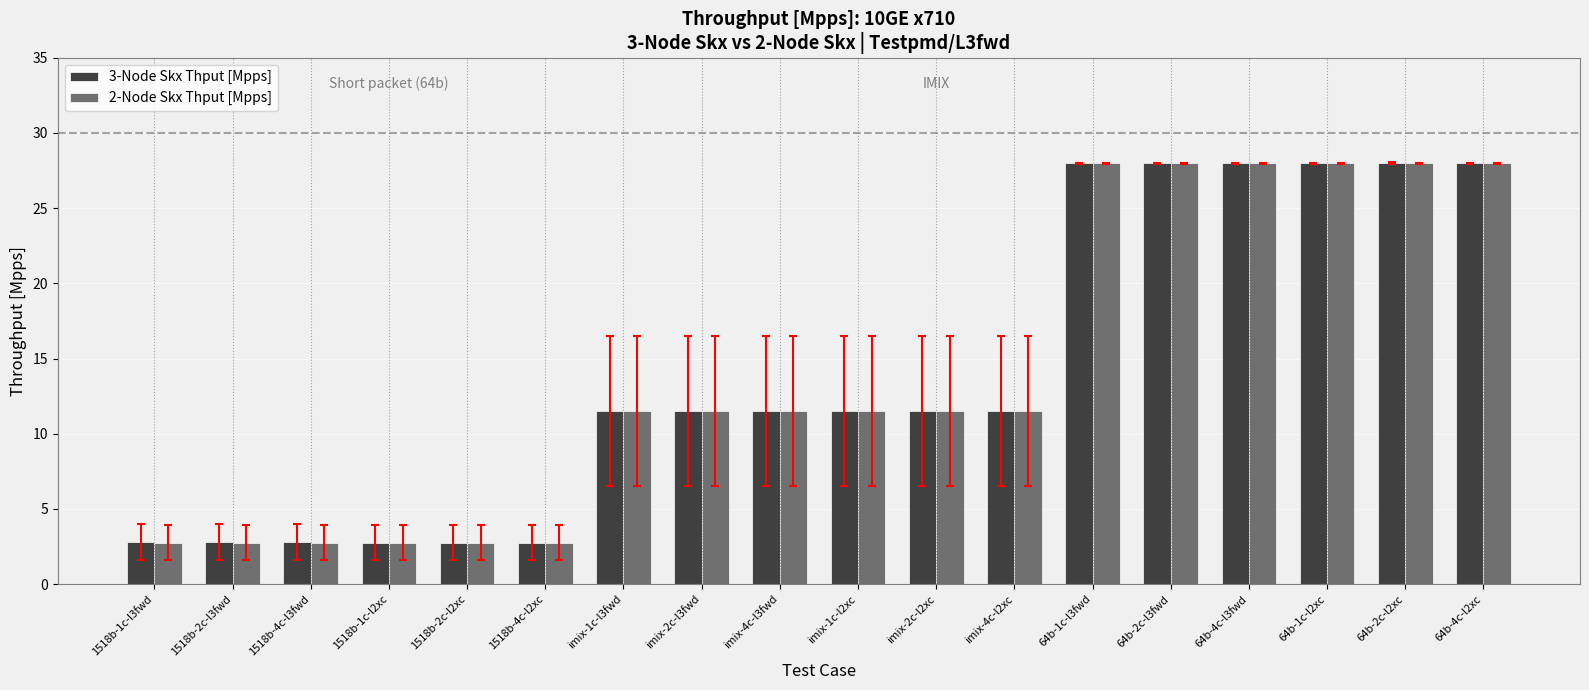

The 3-Node Skx Thput [Mpps] series shows 2.8 at 1518b-2c-l2xc. True or false?

True